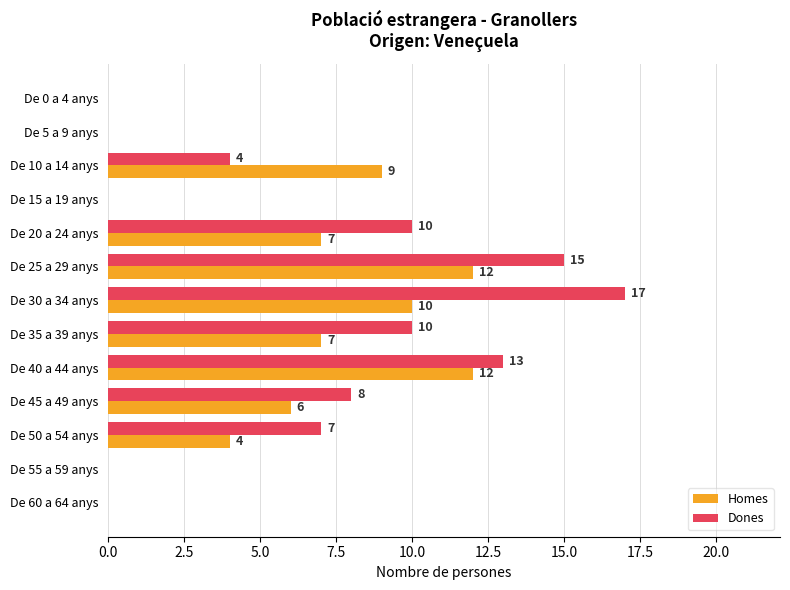

True or false: Dones has a value of 0 at De 55 a 59 anys.

True